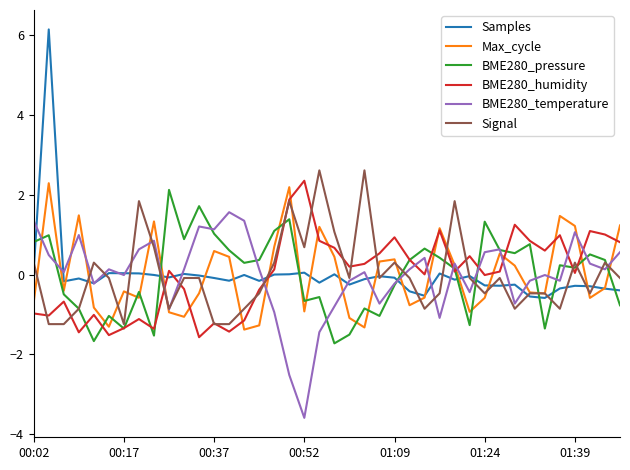

Which series has the largest range (max minus min)?

Samples